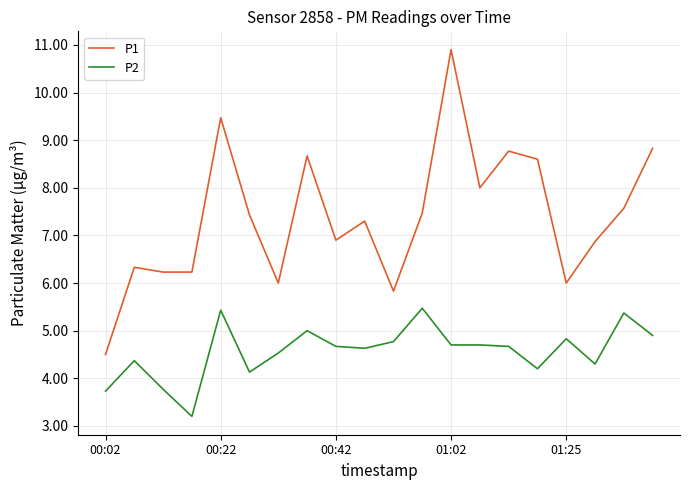

True or false: P2 and P1 intersect in this chart.

False